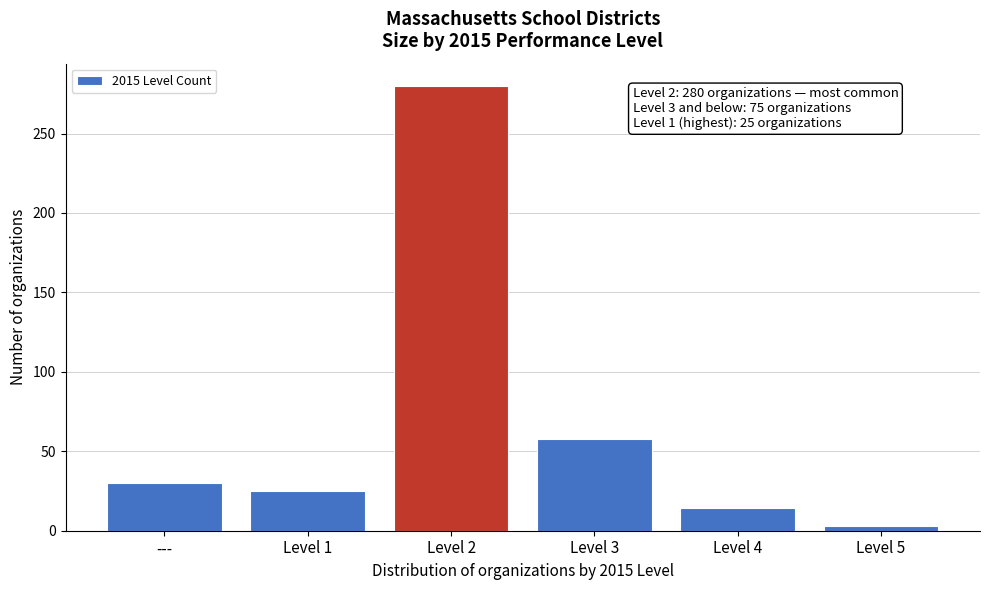

Reading left to right, list all the values displayed in this chart.

---=30	Level 1=25	Level 2=280	Level 3=58	Level 4=14	Level 5=3